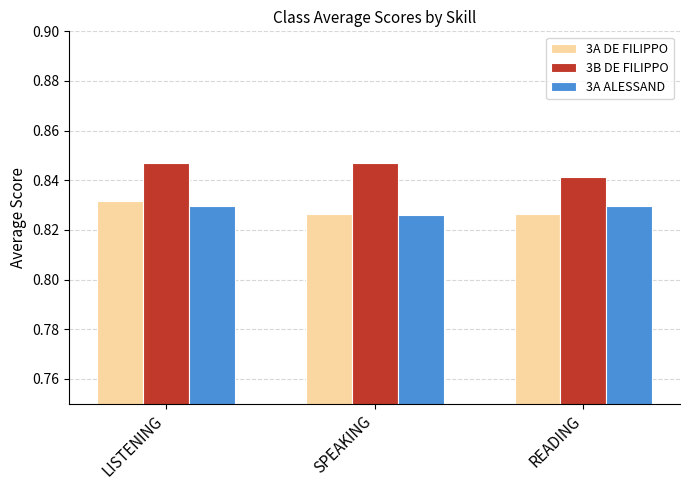

The value of 3B DE FILIPPO at LISTENING is 1.4. True or false?

False